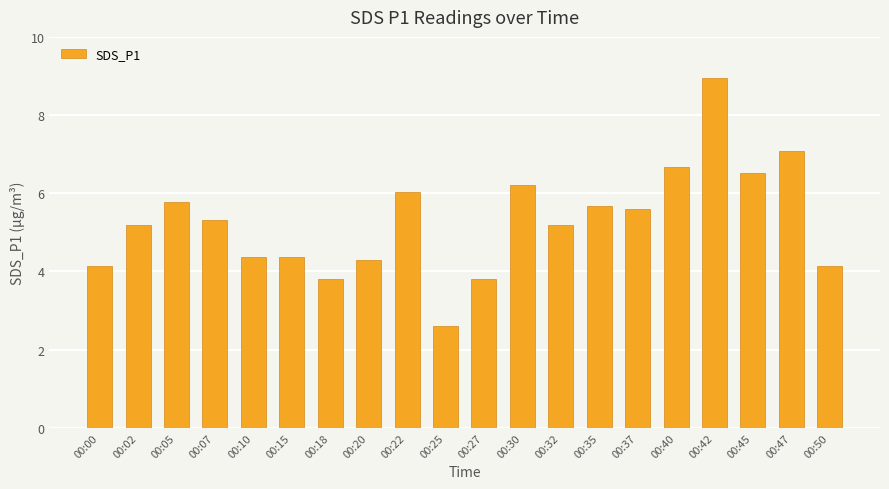

What is the value of the 4th bar from the left?

5.3